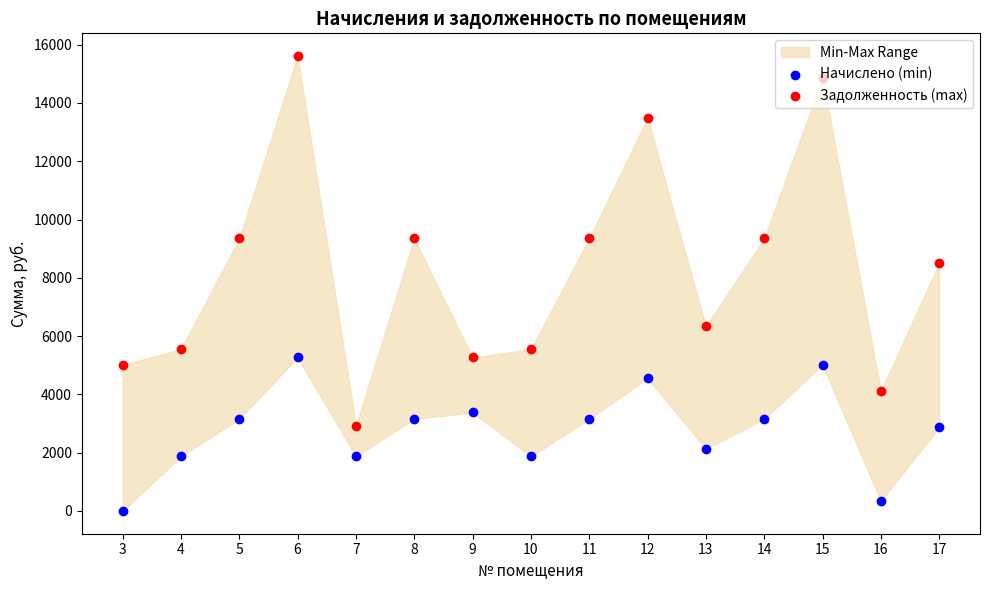

Which series has the widest spread of Y values?

Задолженность (max)